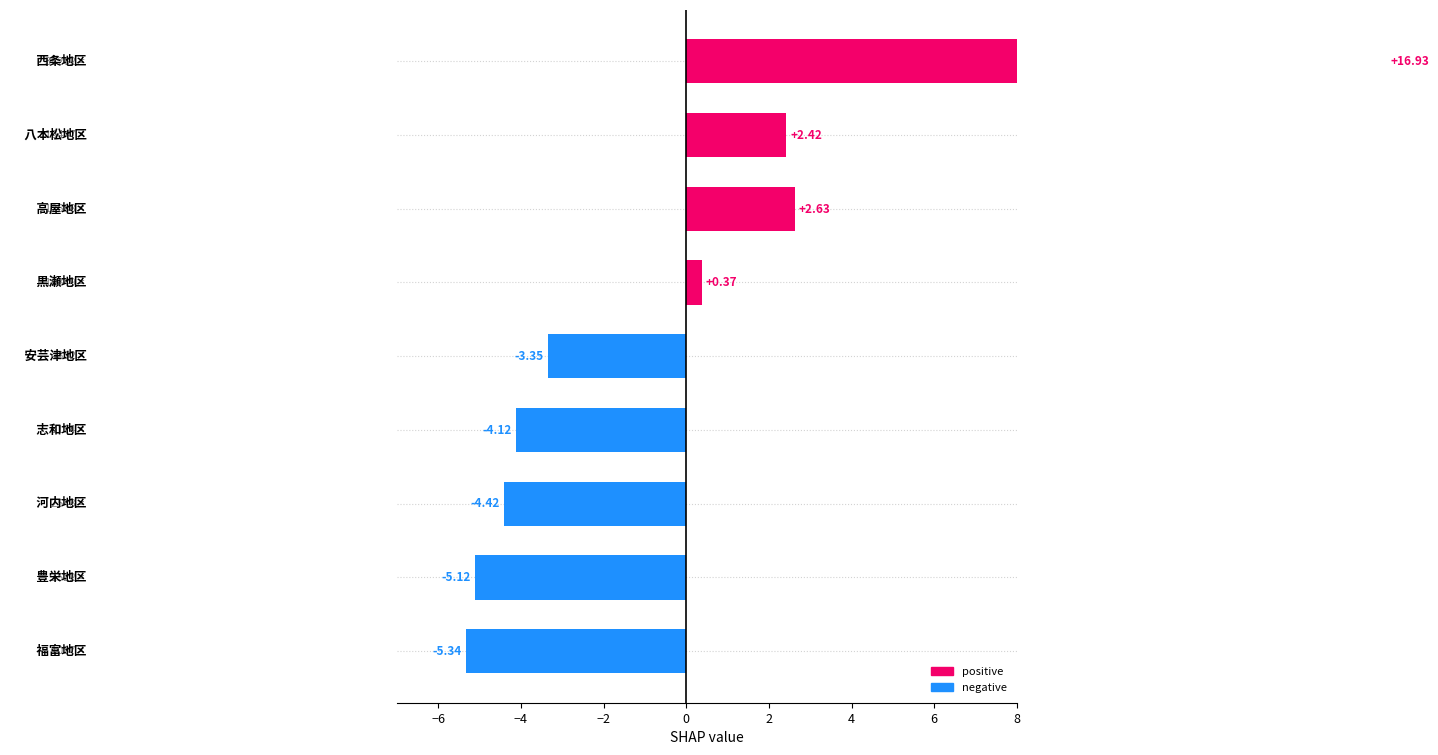

At which category does the chart reach its minimum across all series?

福富地区